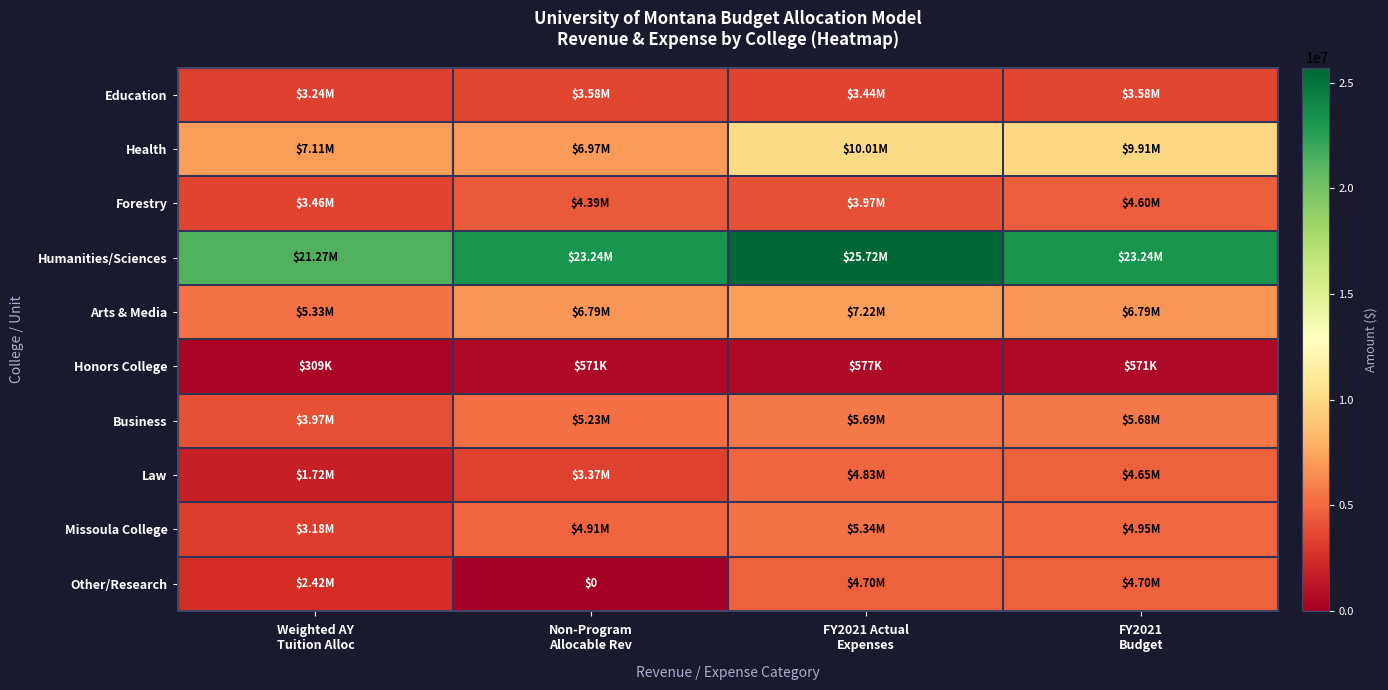

Which category has the highest value across all series?

FY2021 Actual
Expenses